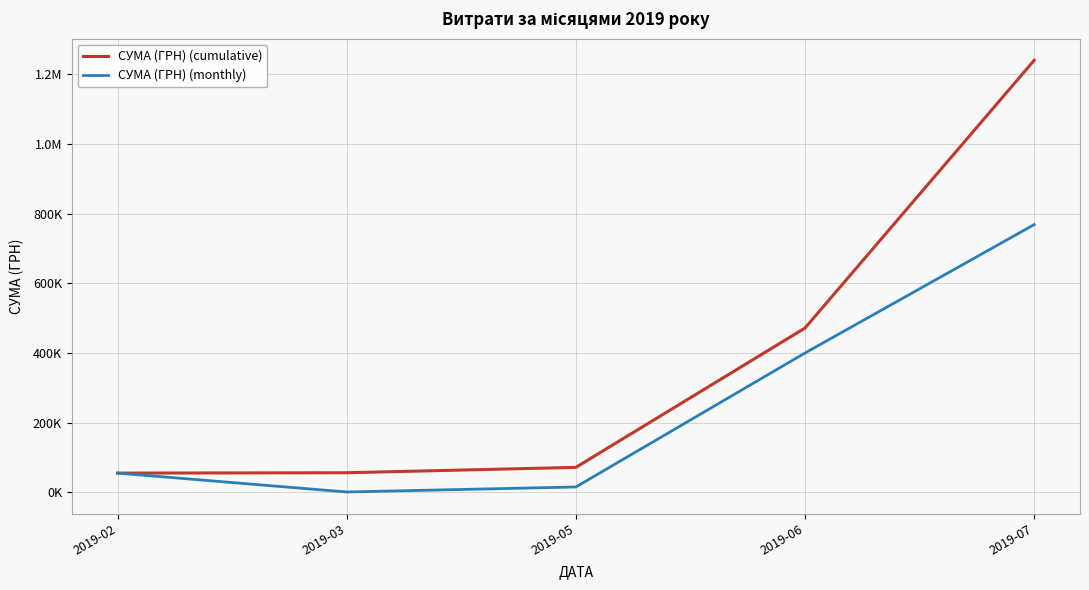

True or false: СУМА (ГРН) (cumulative) and СУМА (ГРН) (monthly) intersect in this chart.

False